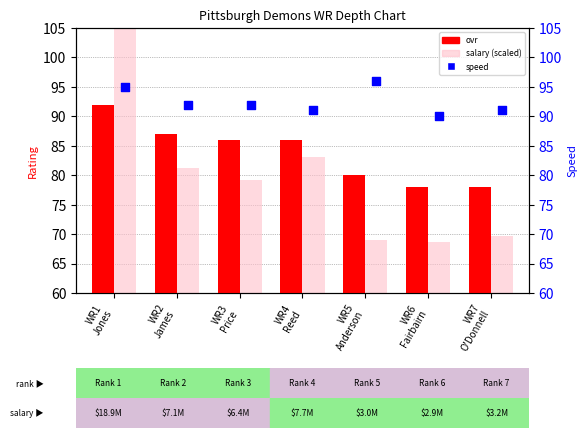

What is the total value across all series at WR1
Jones?

303.7